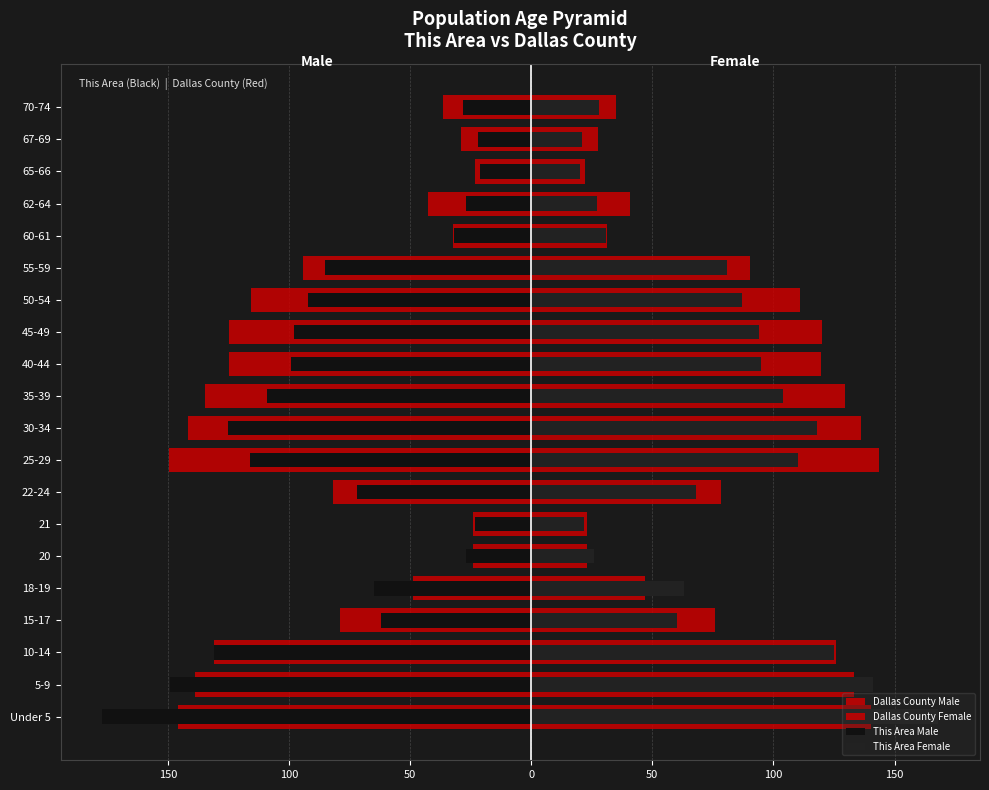

What is the average value of the Dallas County Female series?

82.7